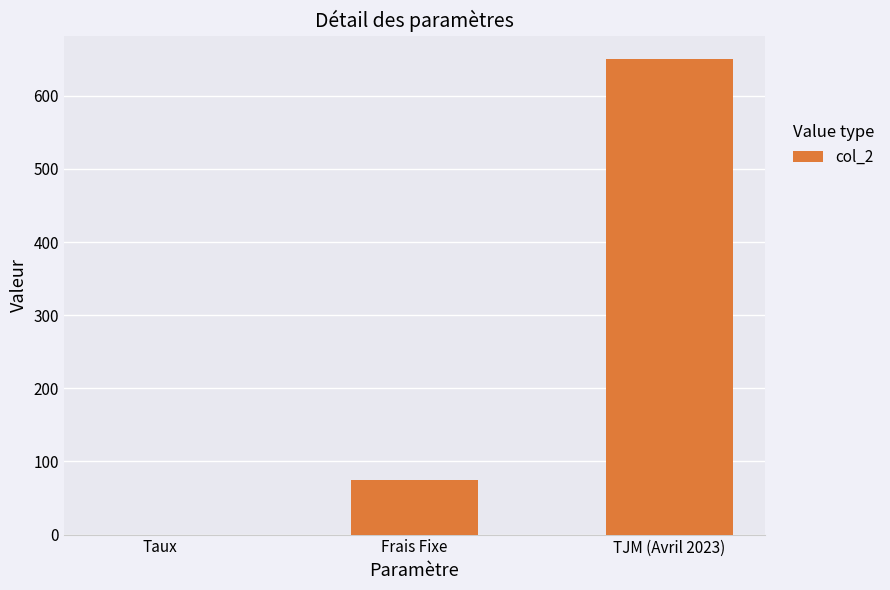

Reading left to right, list all the values displayed in this chart.

Taux=0.1	Frais Fixe=75.0	TJM (Avril 2023)=650.0